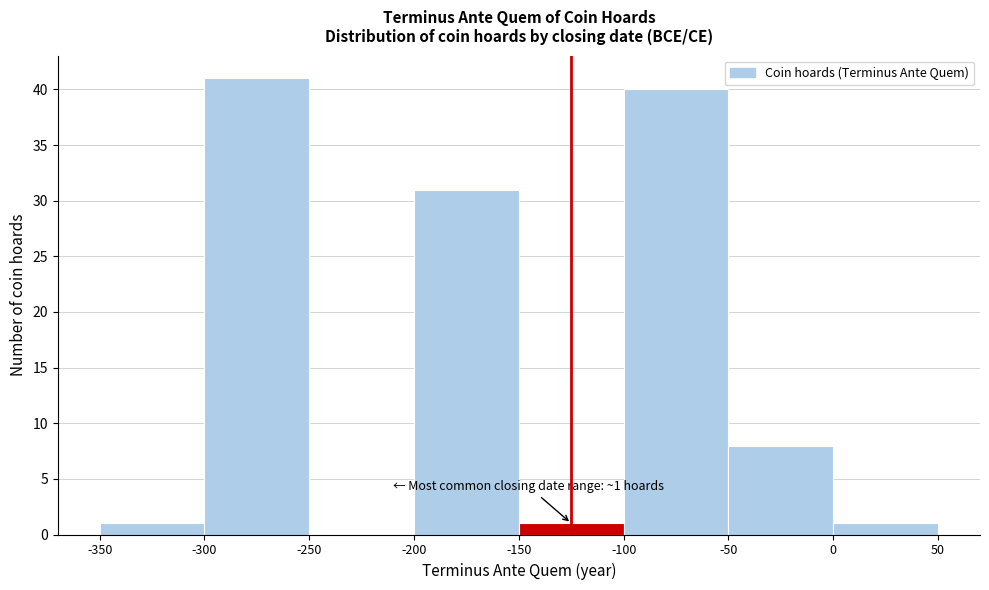

Over which range of the x-axis is the bar tallest?

-300 to -250